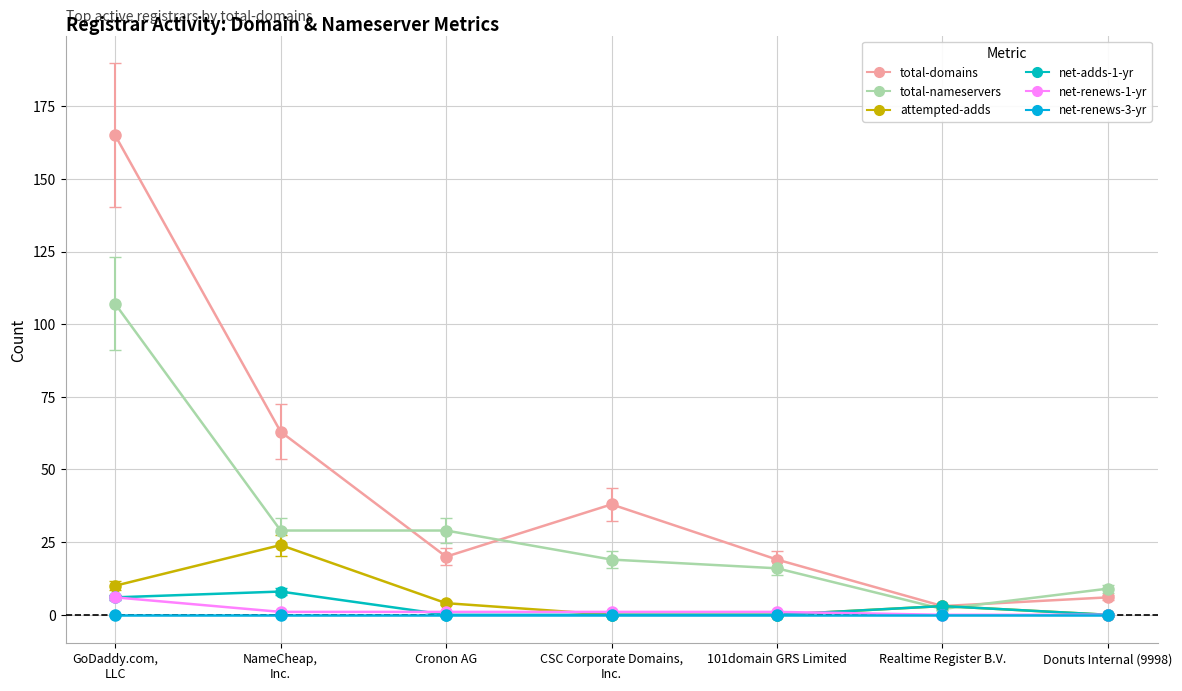

True or false: total-nameservers and net-renews-3-yr intersect in this chart.

False